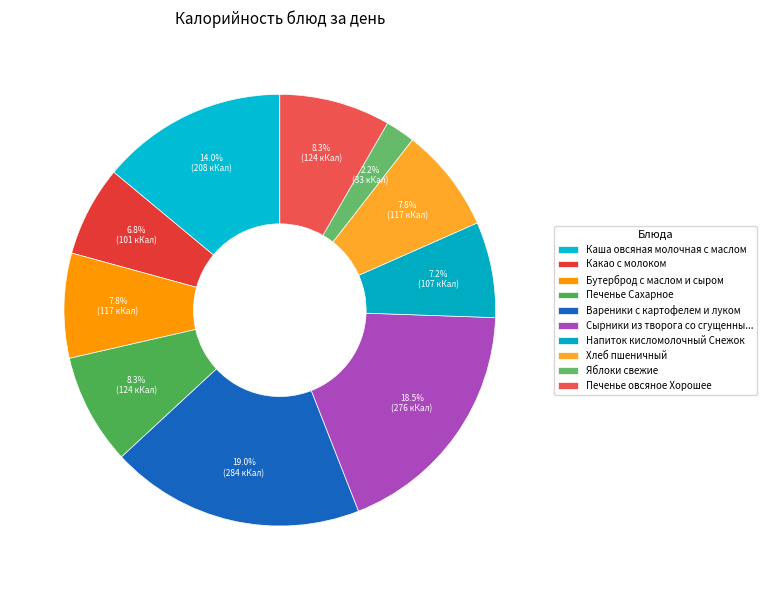

What percentage is NOT represented by Вареники с картофелем и луком?

81.0%